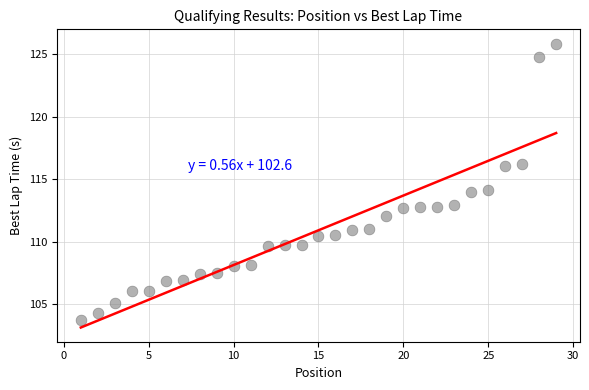

What is the range of Y values (max minus min)?

22.1